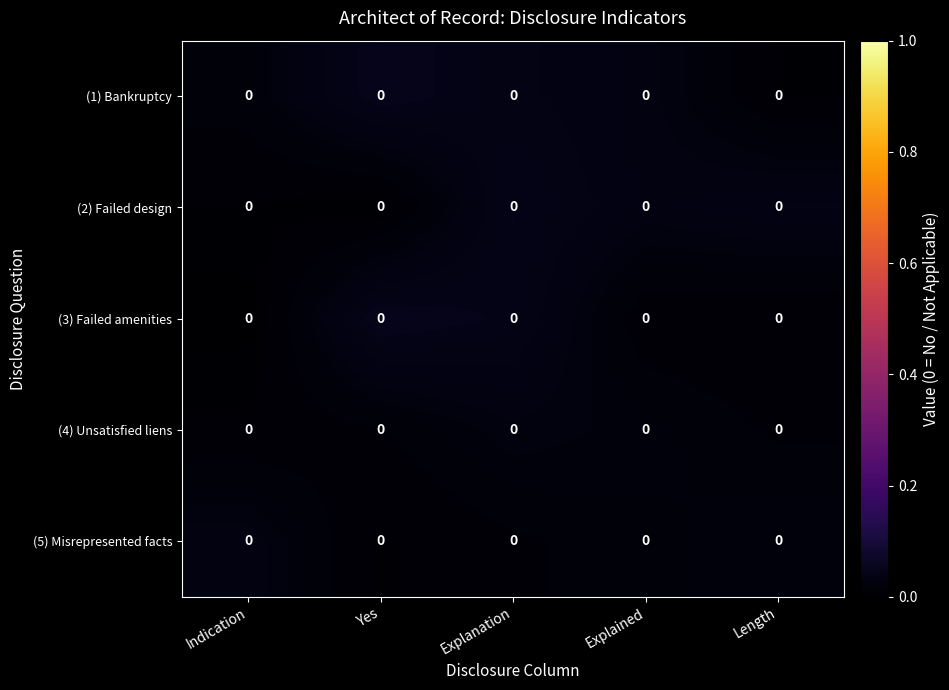

How many categories are shown in the chart?

5